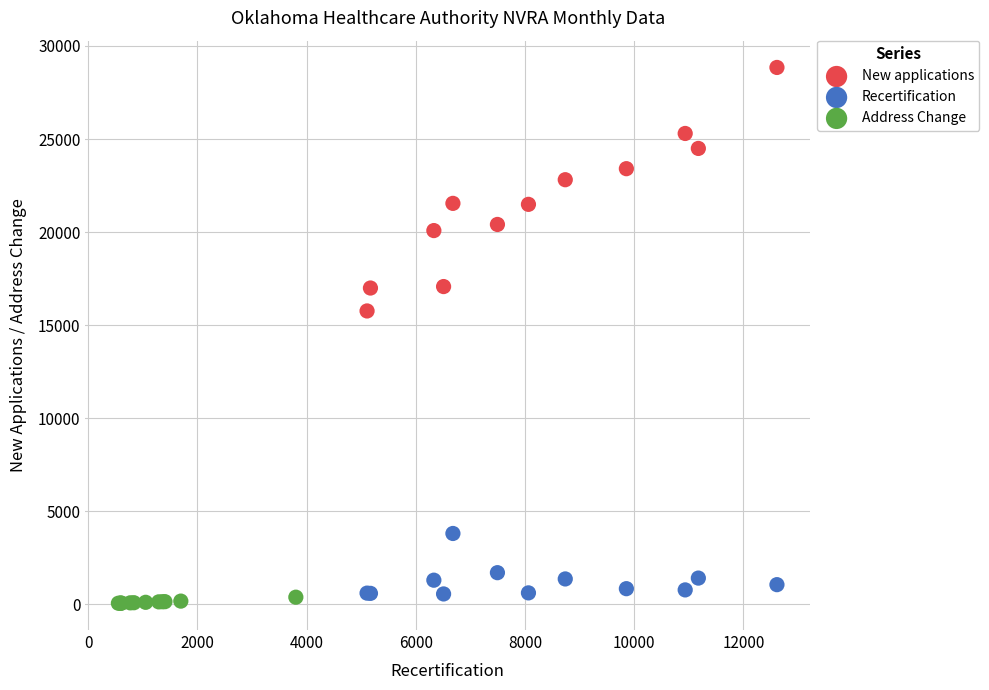

Which series reaches the maximum Y coordinate?

New applications